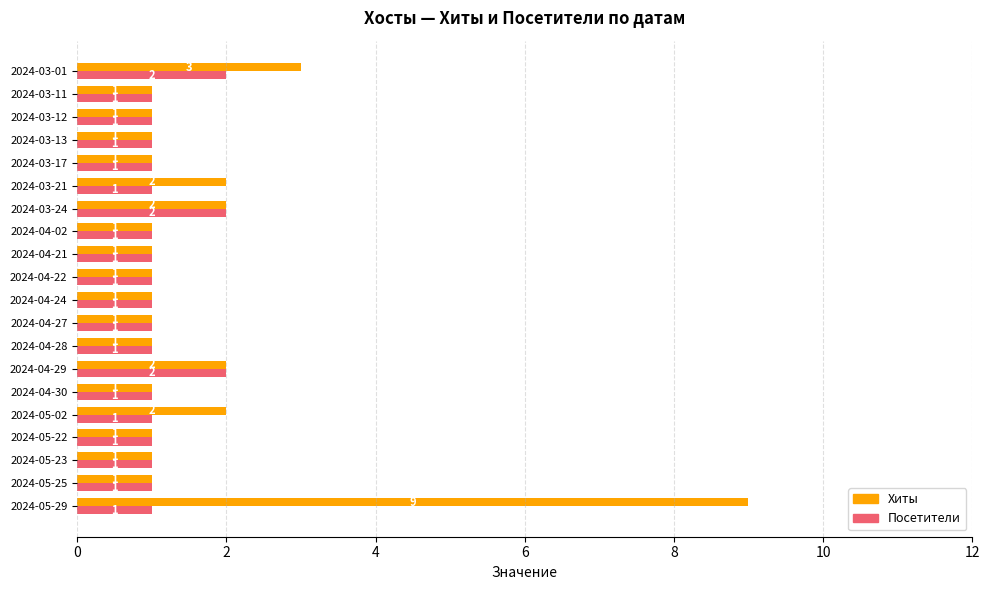

What is the difference between the second highest and minimum values in the Хиты series?

2